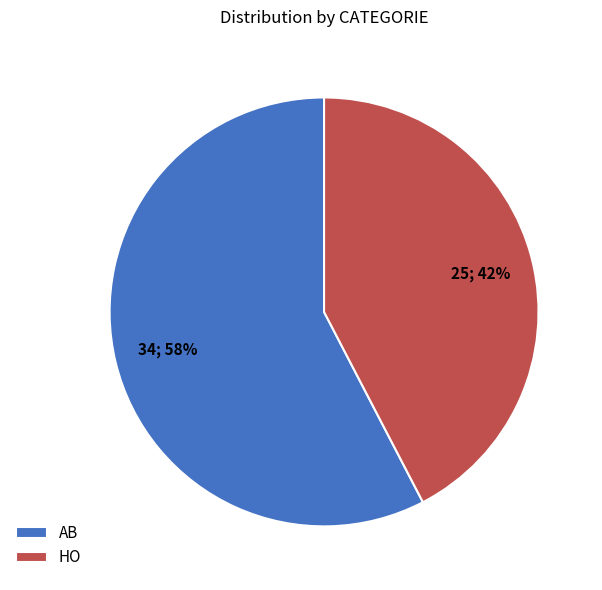

True or false: HO accounts for 47% of the total.

False